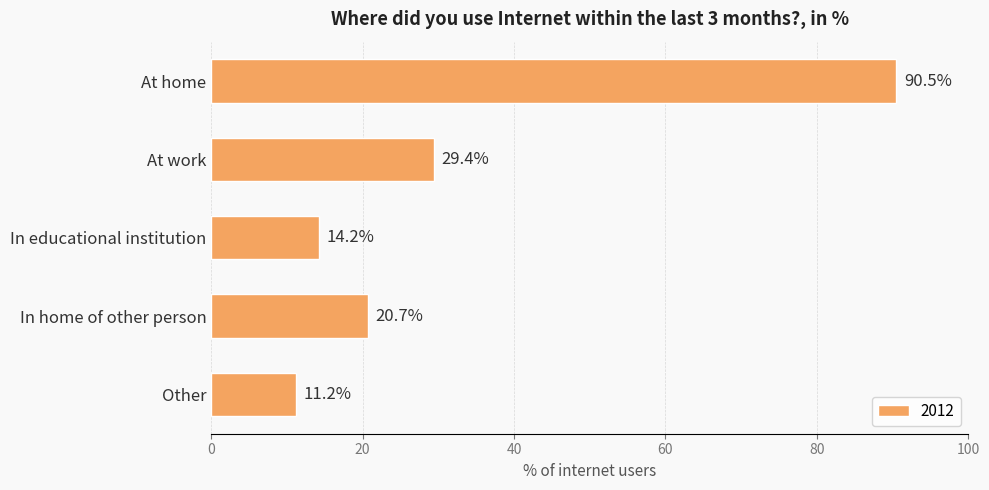

What is the difference between the maximum and minimum values?

79.3